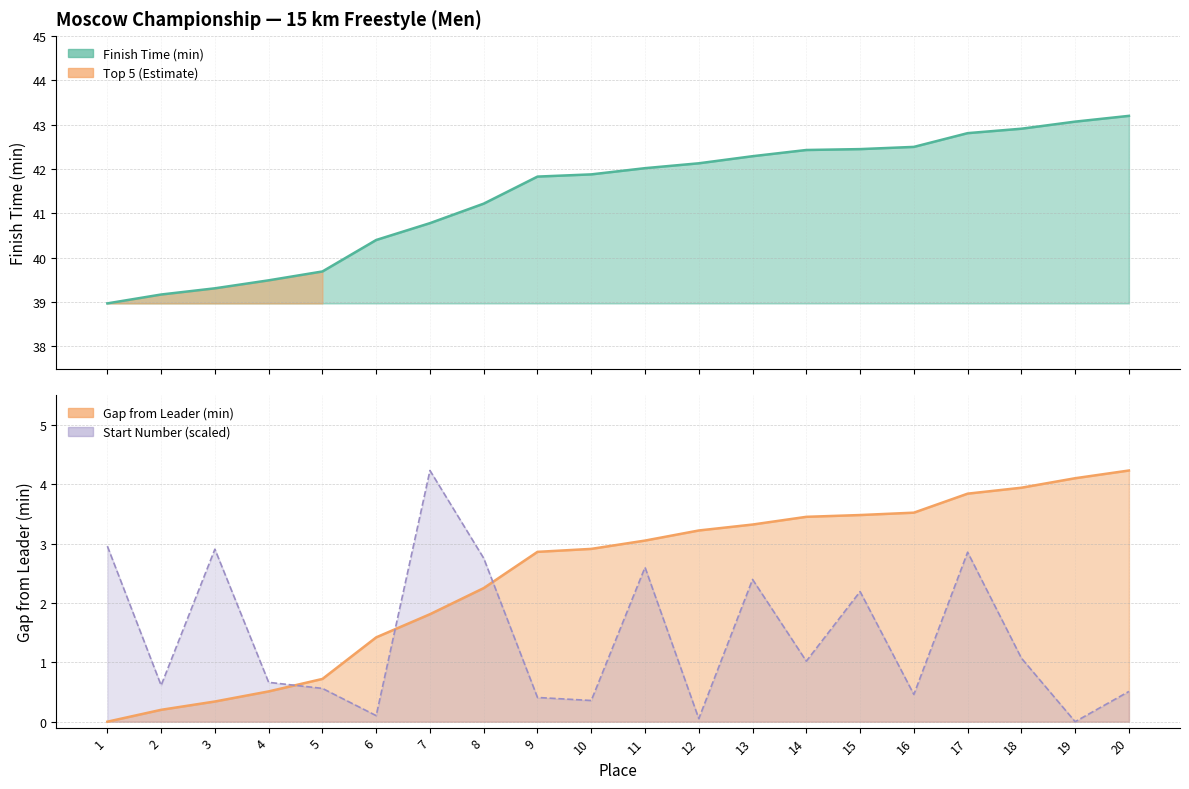

What is the difference between the maximum and second lowest values in the Finish Time (min) series?

4.0